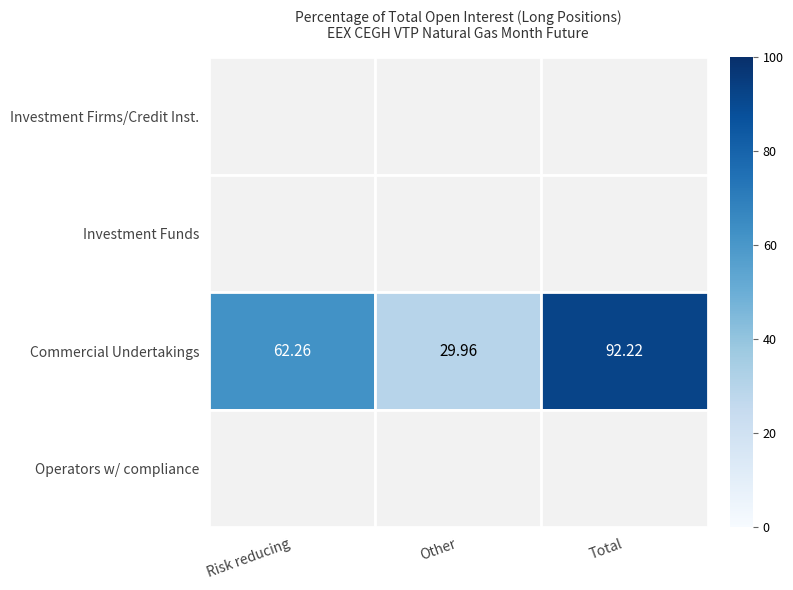

At which category is the sum across all series the highest?

Total